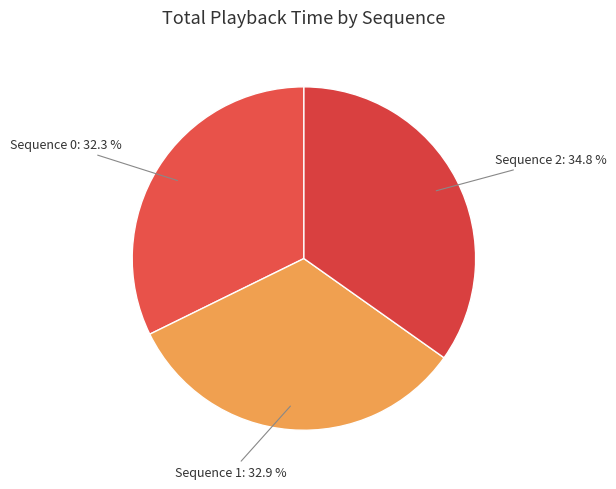

Is Sequence 1 the majority of the pie?

No